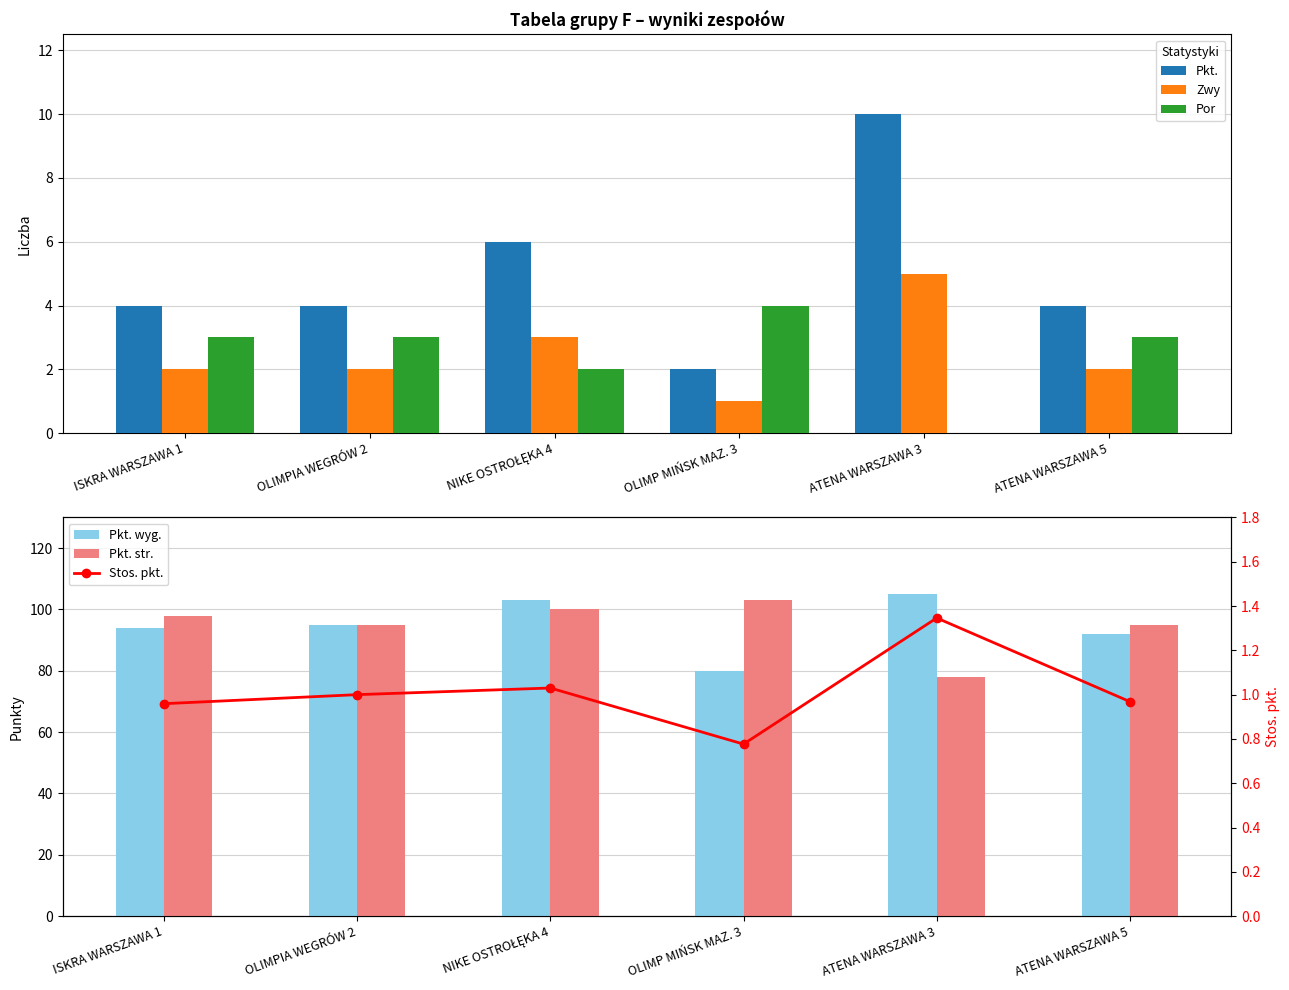

What is the approximate value of Pkt. str. at ATENA WARSZAWA 3?

78.0